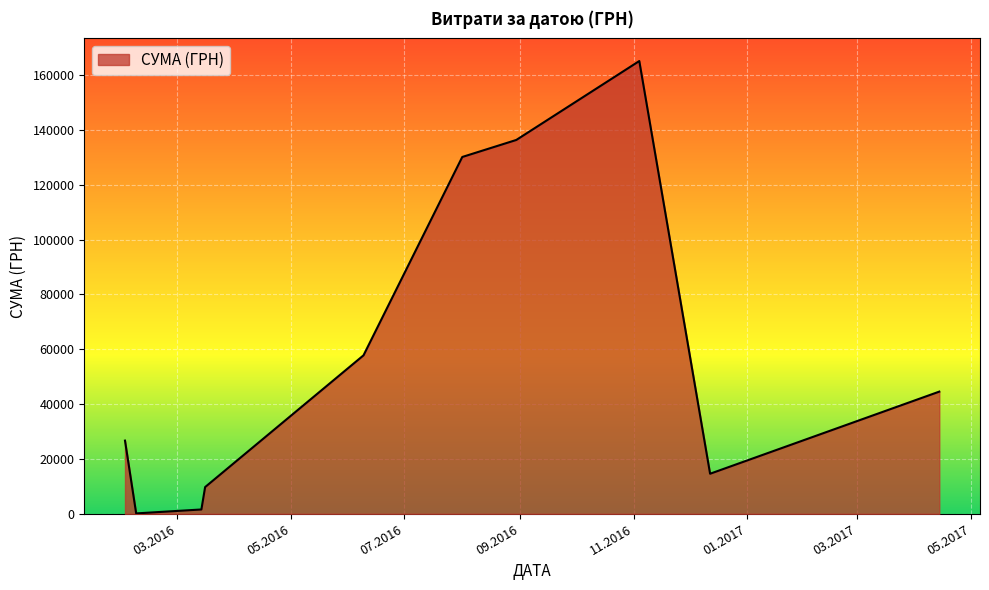

What is the difference between the maximum and minimum values?

164945.3